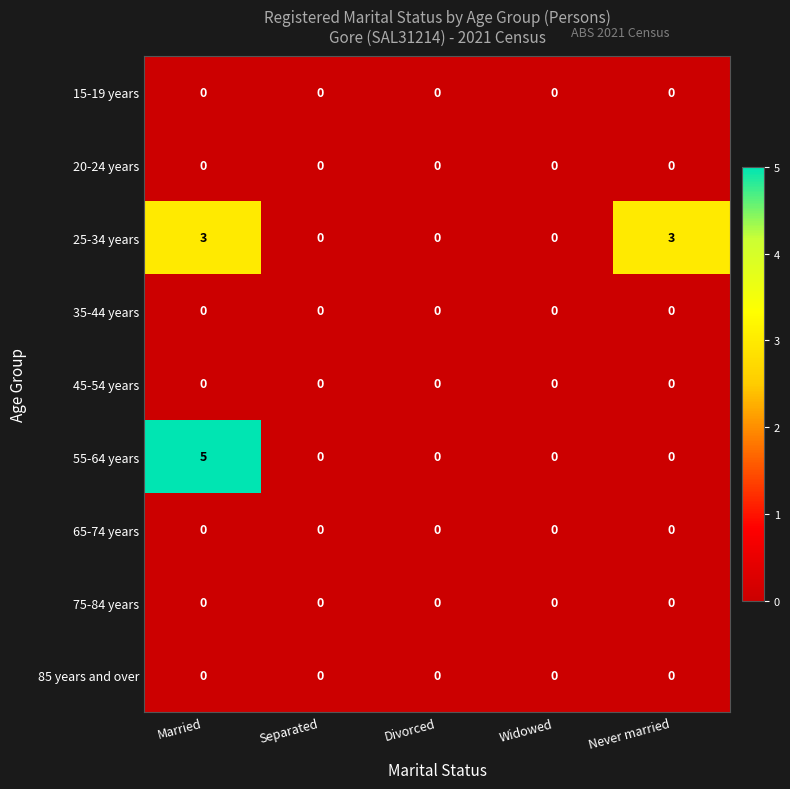

At which label does 55-64 years reach its peak?

Married